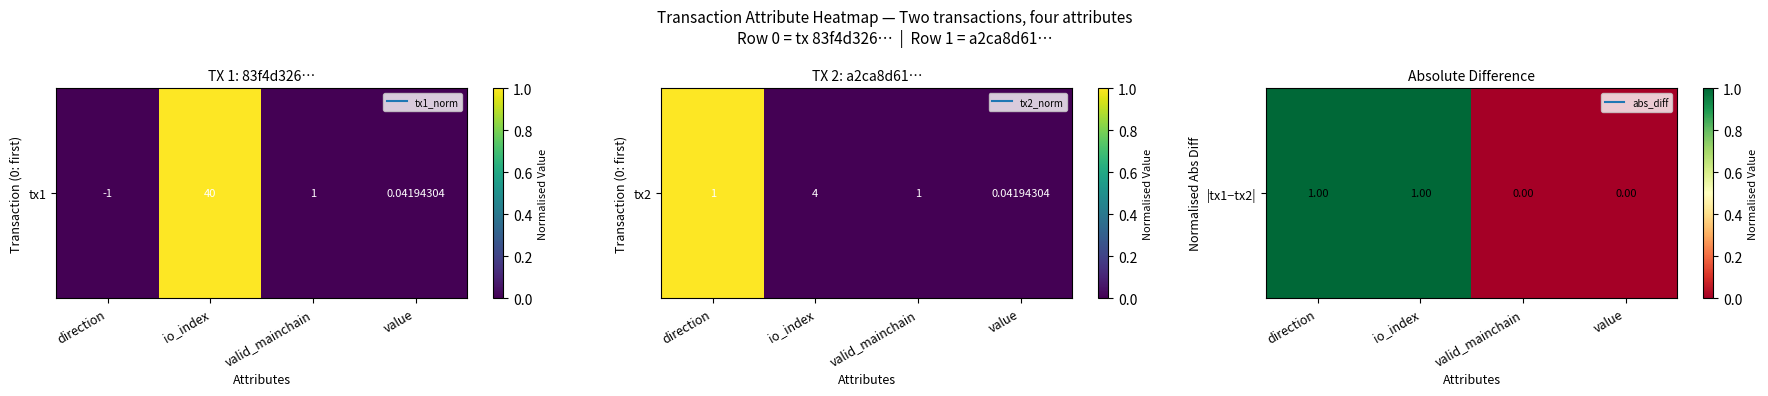

Rank the categories by value from highest to lowest.

direction, io_index, valid_mainchain, value